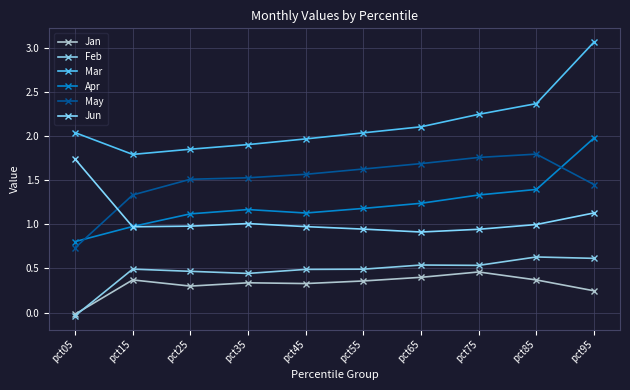

Is this an area chart (filled region under the line)?

No